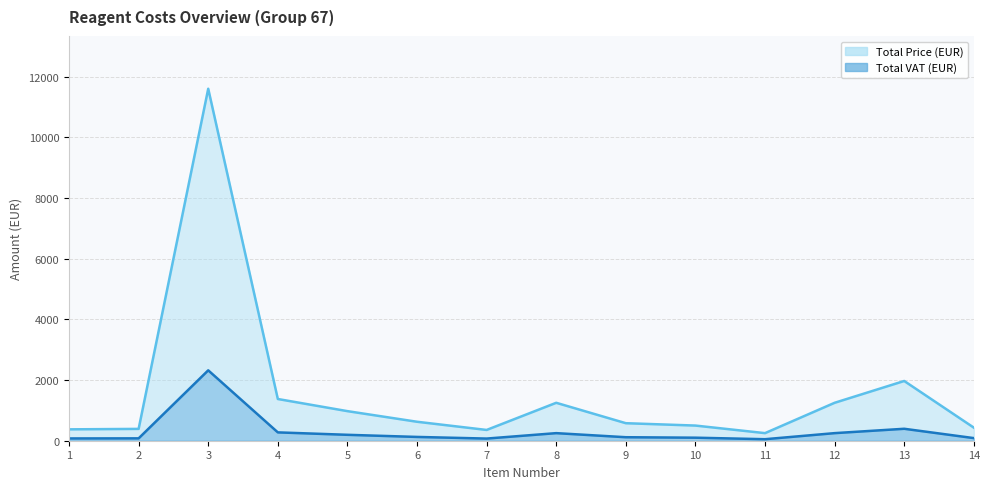

Which series has the largest range (max minus min)?

Total Price (EUR)